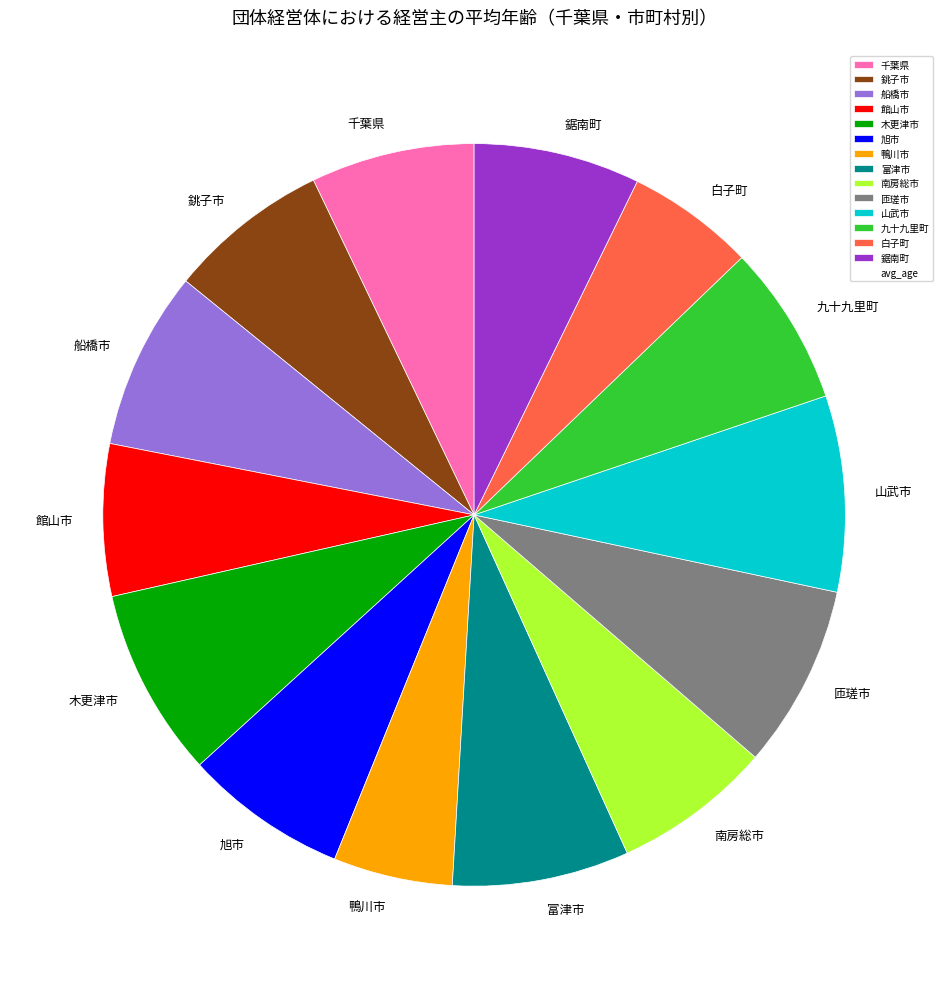

Is the sum of 白子町 and 富津市 greater than half?

No